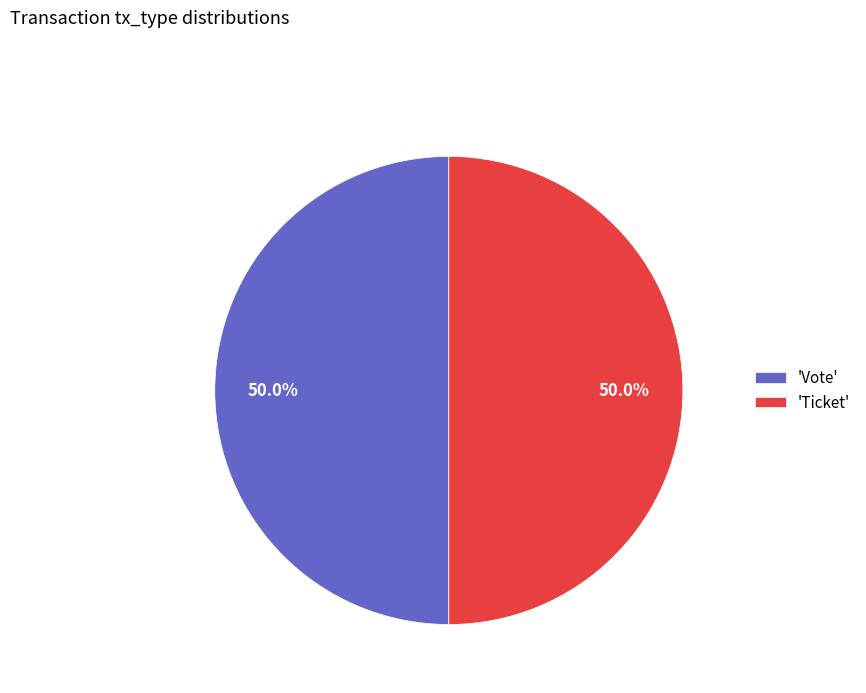

Combined, what portion of the pie is 'Vote' and 'Ticket'?

100.0%